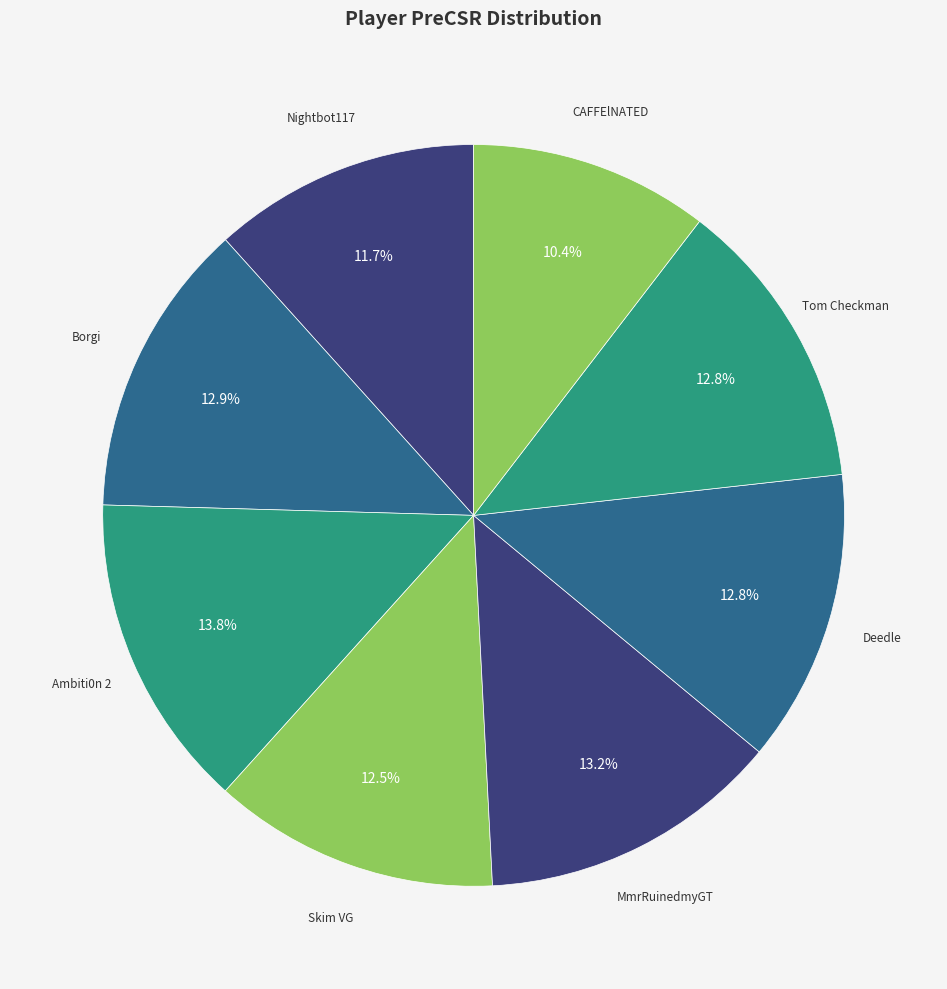

To the nearest percent, what percentage of the pie is CAFFElNATED?

10%